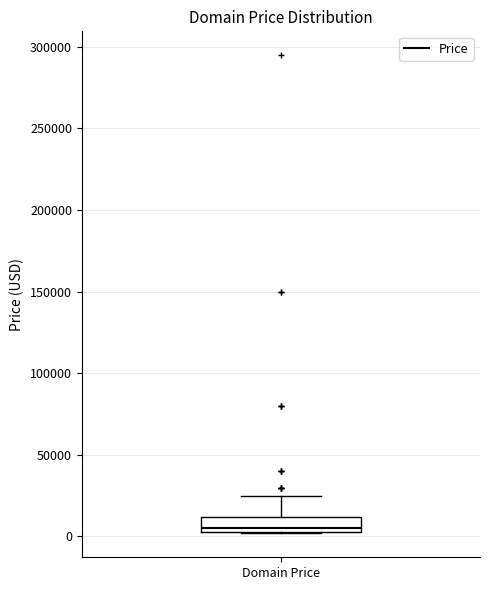

Where is the upper edge of the box for Domain Price on the y-axis? The values are not printed on the chart, so give them approximately, as read against the axis.

10000